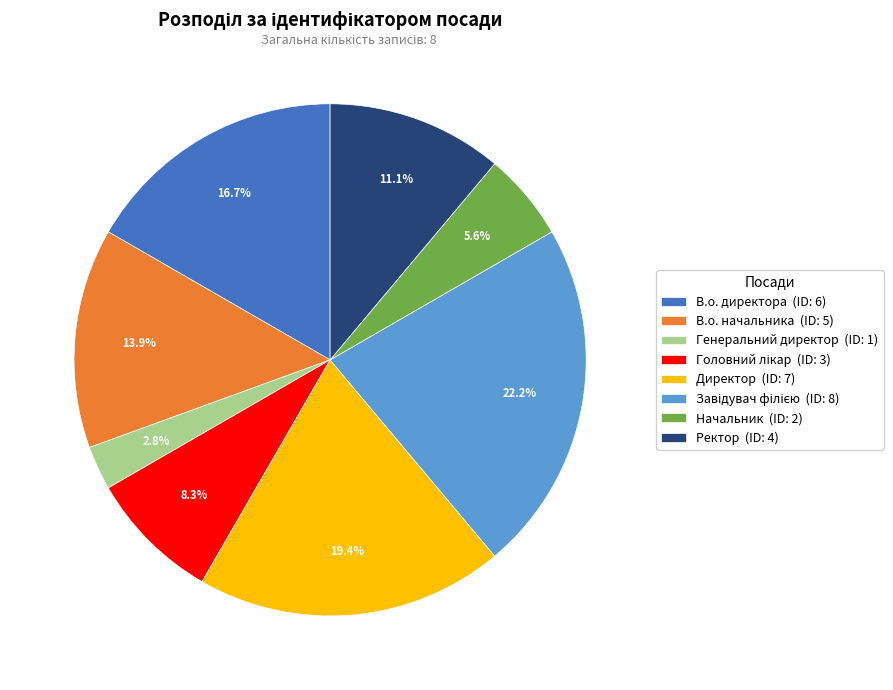

What portion of the pie excludes В.о. начальника (ID: 5)?

86.1%